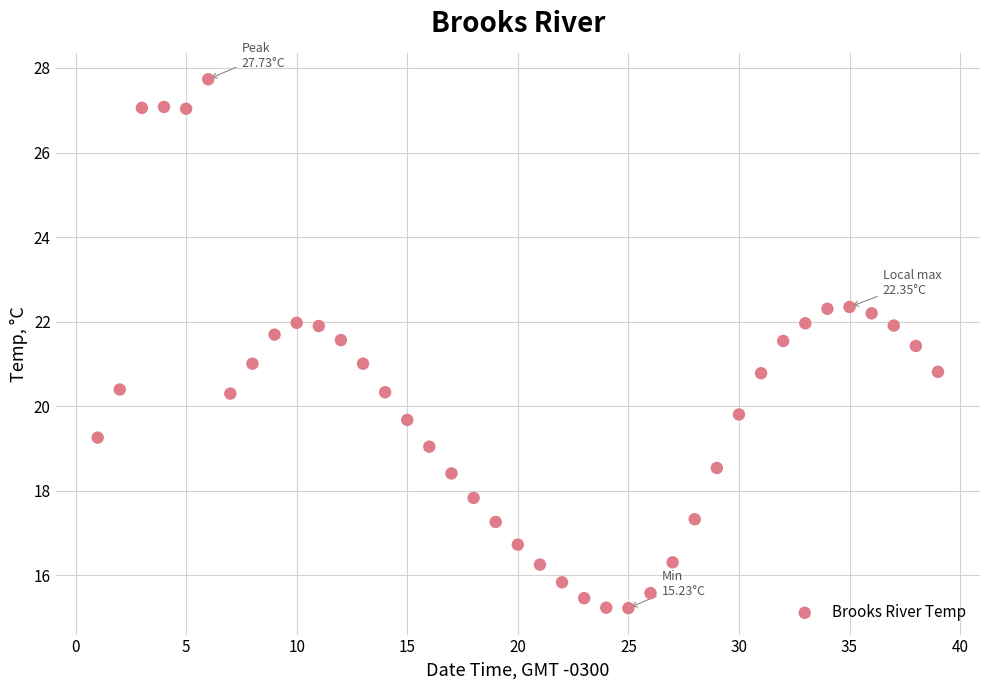

What is the range of X values (max minus min)?

38.0